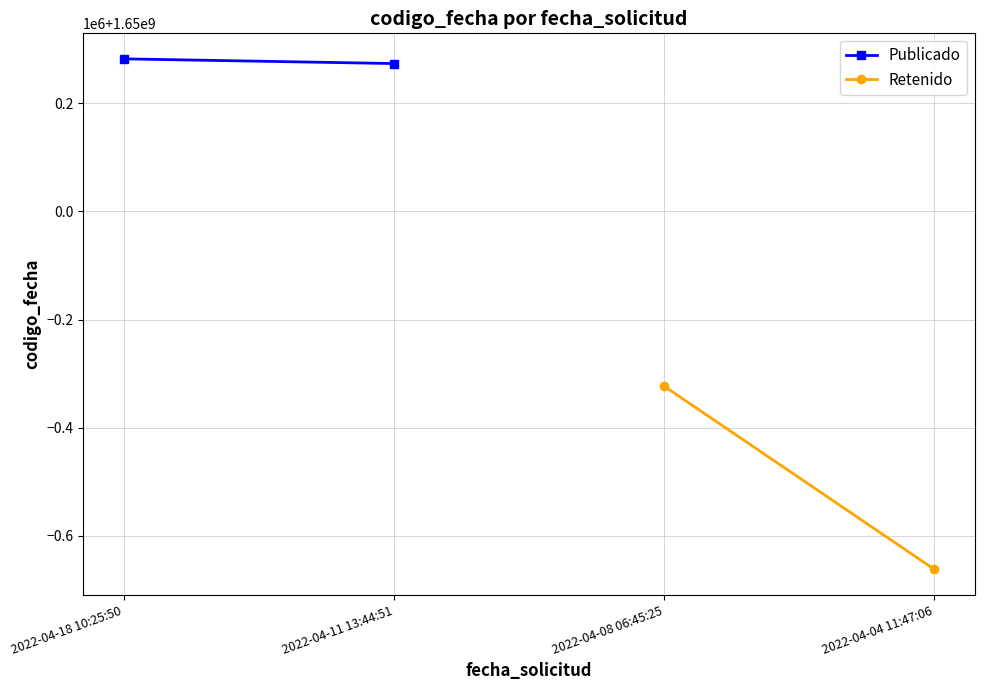

True or false: Retenido has a value of 2788054769 at 2022-04-08 06:45:25.

False